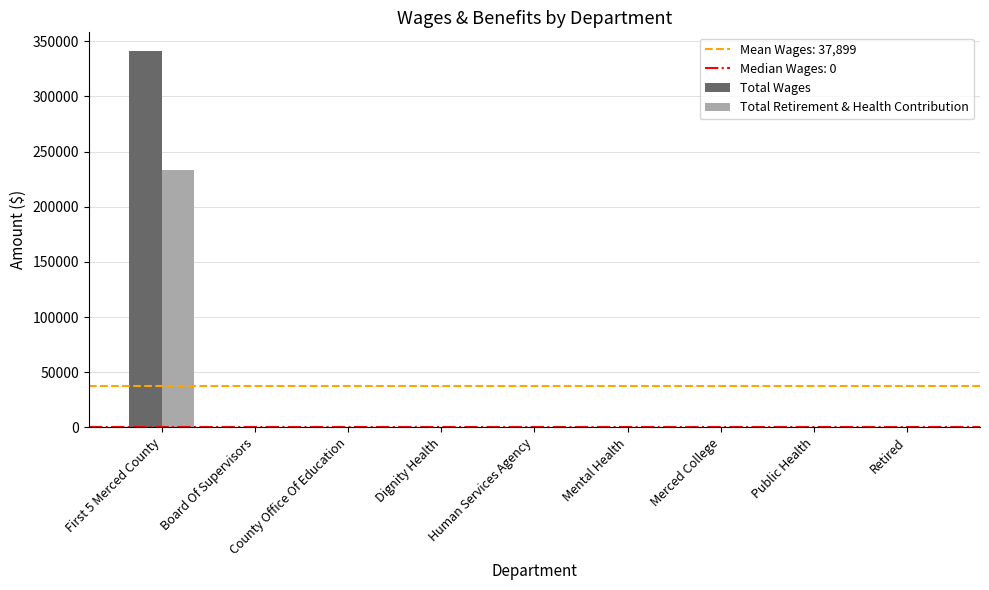

Reading right to left, what are all the values shown in this chart?

Total Wages: 0	0	0	0	0	0	0	0	341090
Total Retirement & Health Contribution: 0	0	0	0	0	0	0	0	233106